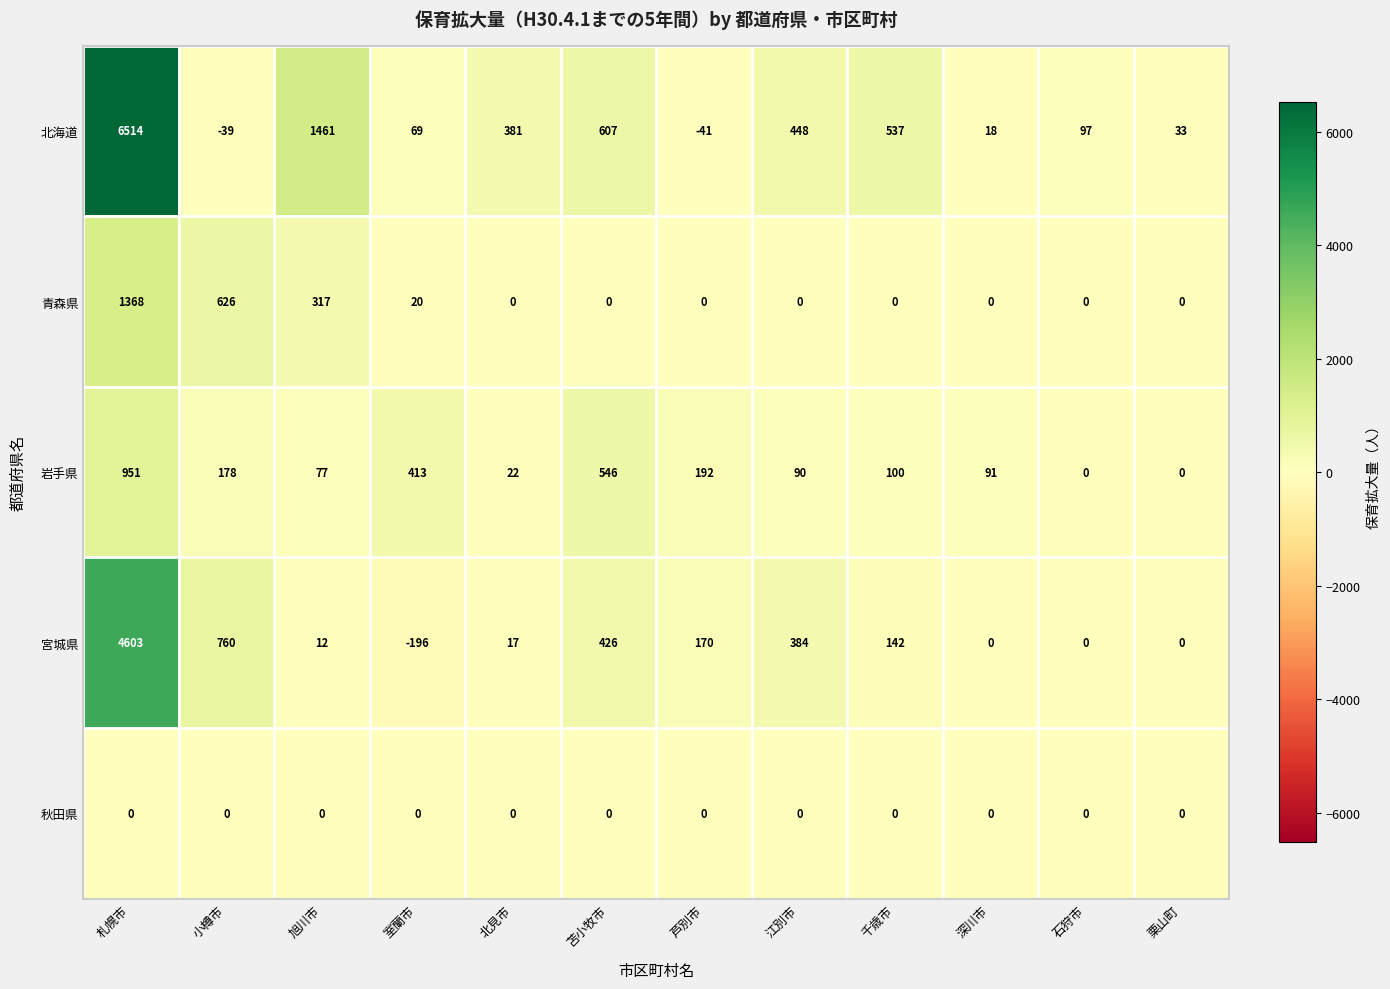

Rank the series by their maximum value, from lowest to highest.

秋田県, 岩手県, 青森県, 宮城県, 北海道